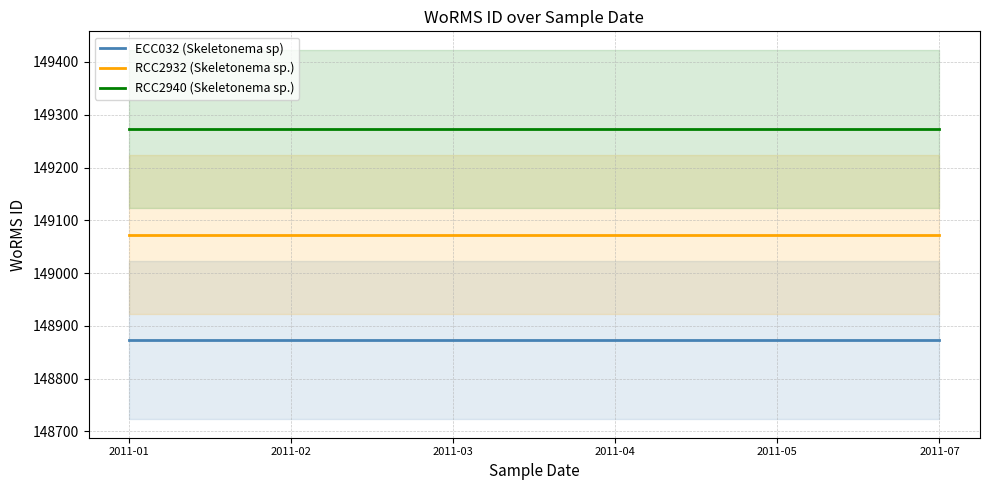

Does the chart display data point markers on the line(s)?

No